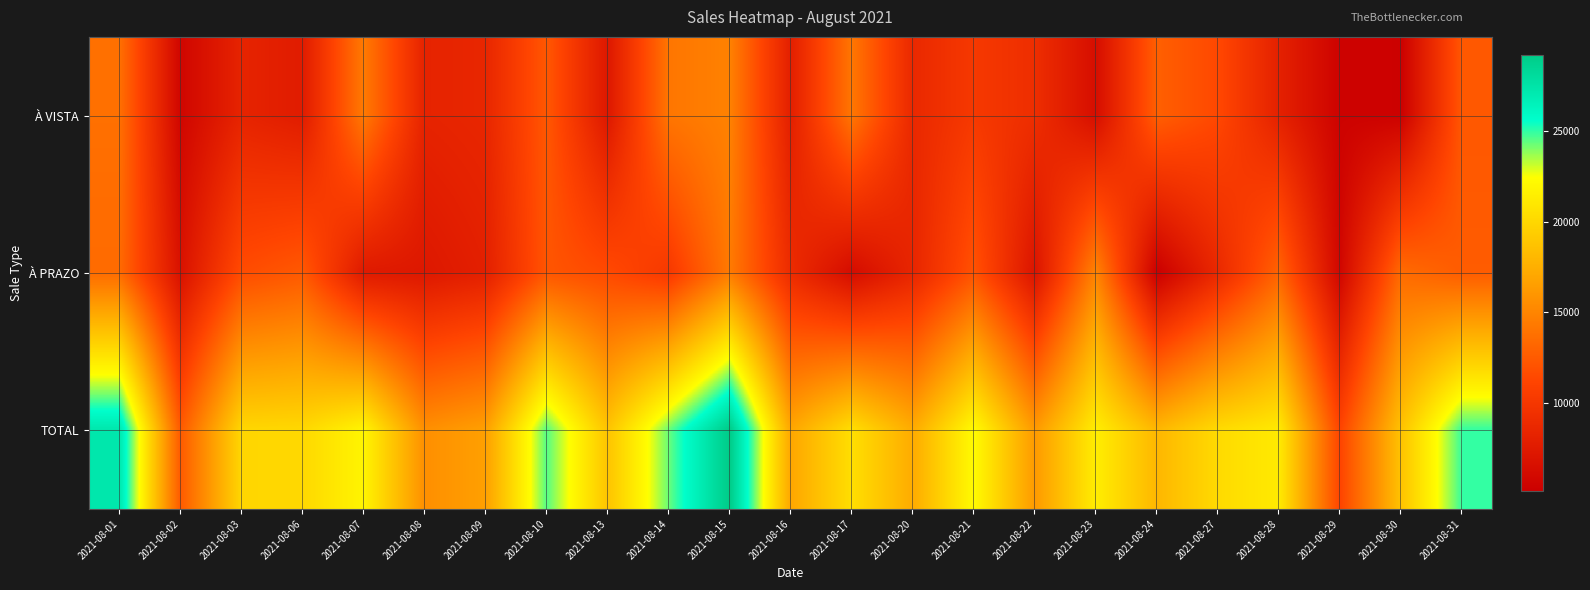

Rank the series by their maximum value, from lowest to highest.

À VISTA, À PRAZO, TOTAL